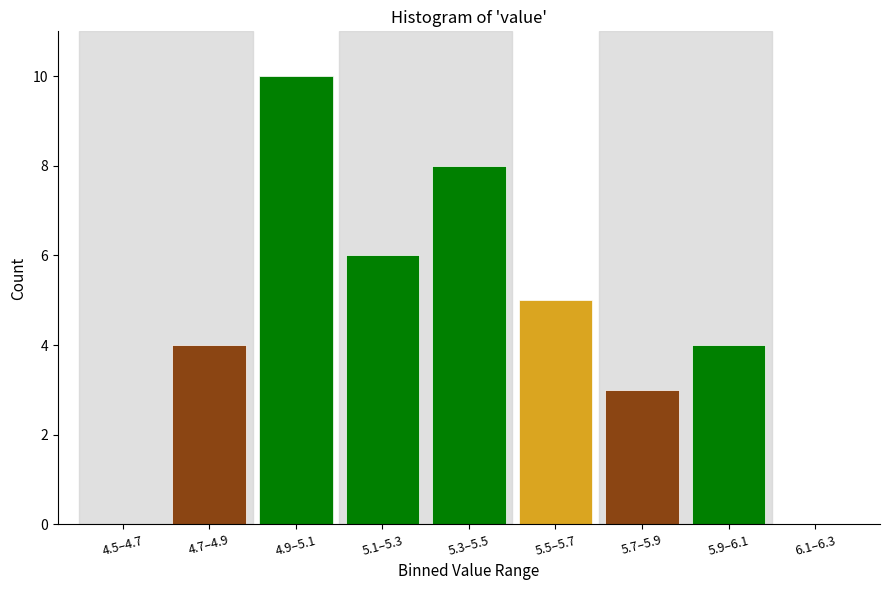

Reading left to right, transcribe all the data shown in this chart.

4.5–4.7=0	4.7–4.9=4	4.9–5.1=10	5.1–5.3=6	5.3–5.5=8	5.5–5.7=5	5.7–5.9=3	5.9–6.1=4	6.1–6.3=0